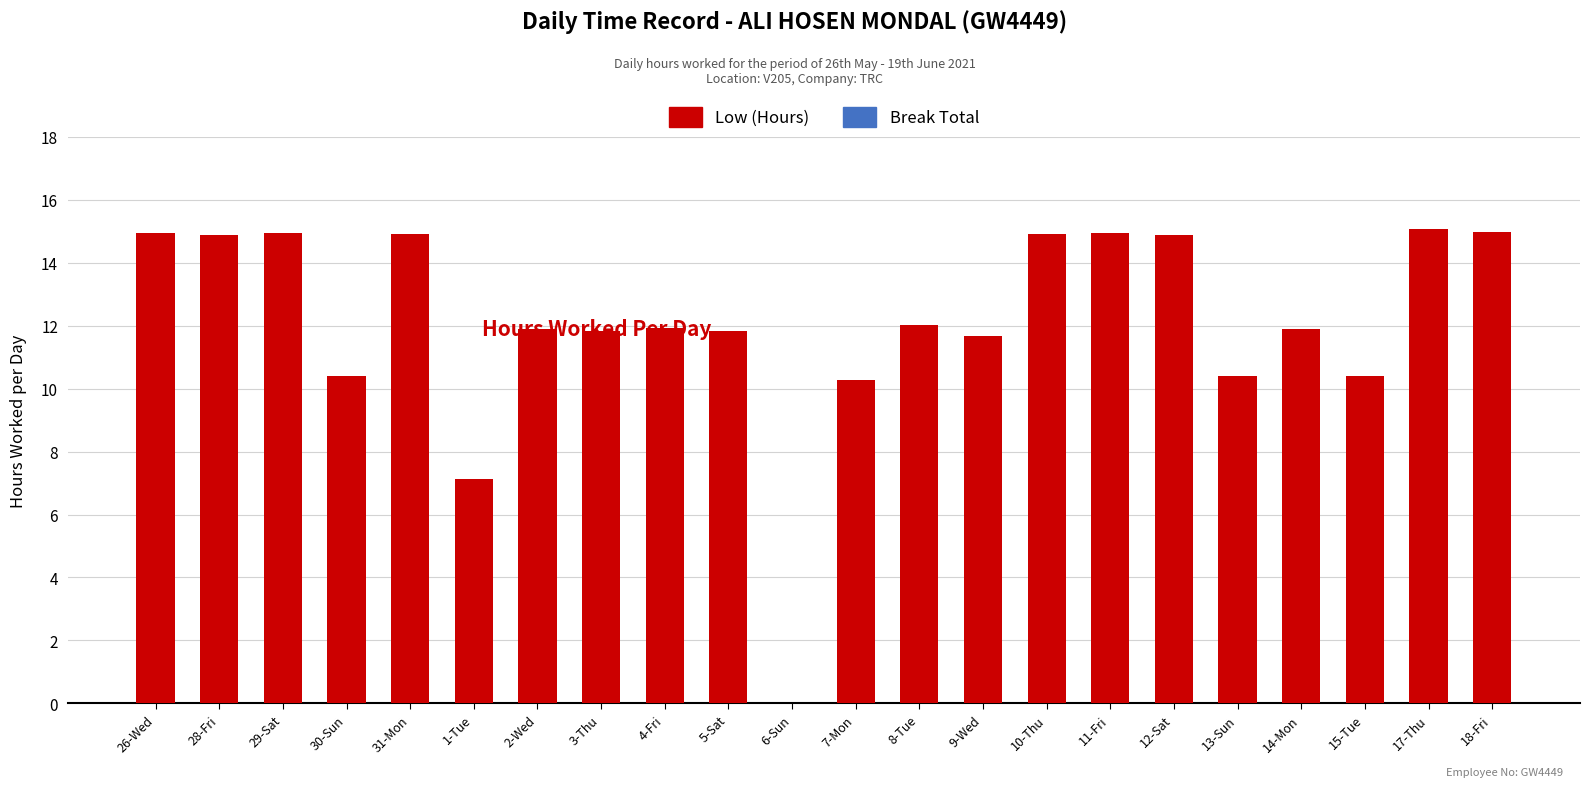

What is the maximum value shown in the chart?

15.1